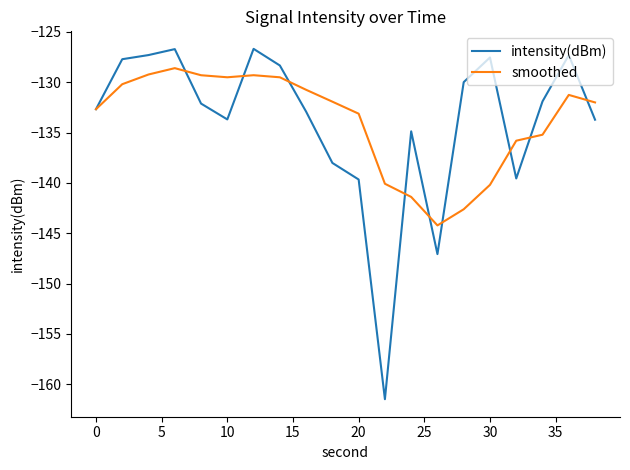

List the series in order of their peak value, lowest first.

smoothed, intensity(dBm)